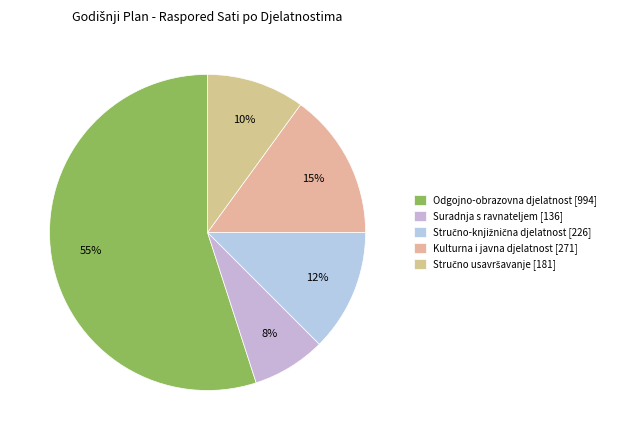

Count the number of slices in the pie.

5